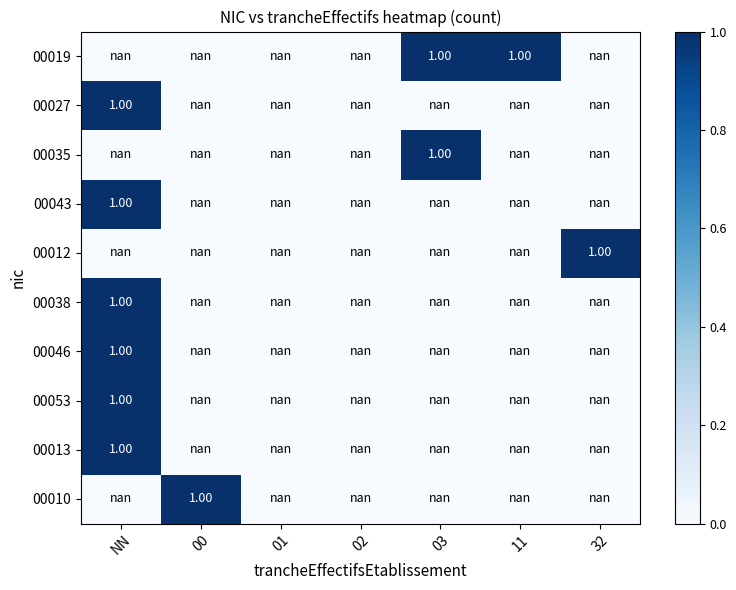

Which category has the lowest value in the 00012 series?

NN